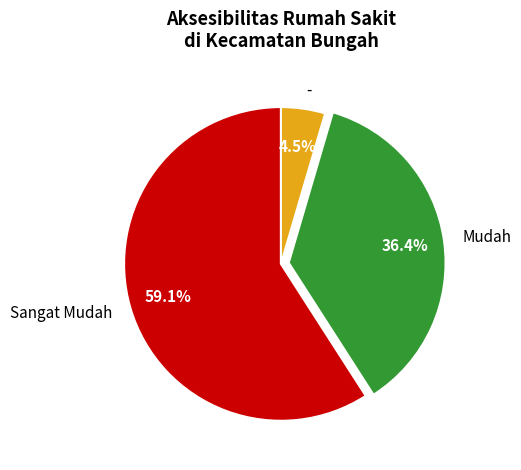

Count the number of slices in the pie.

3